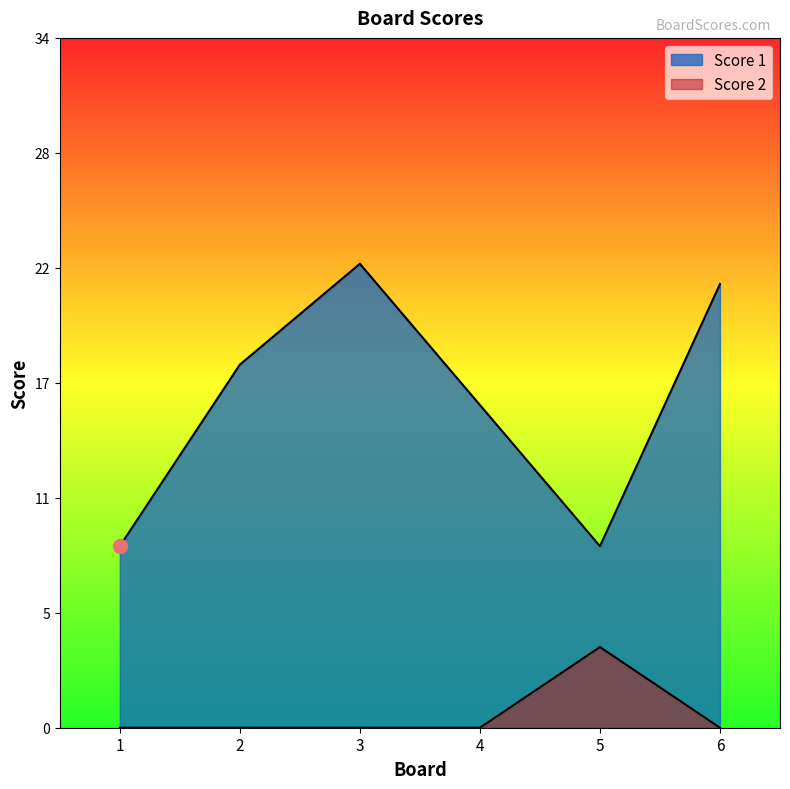

List the series in order of their peak value, lowest first.

Score 2, Score 1